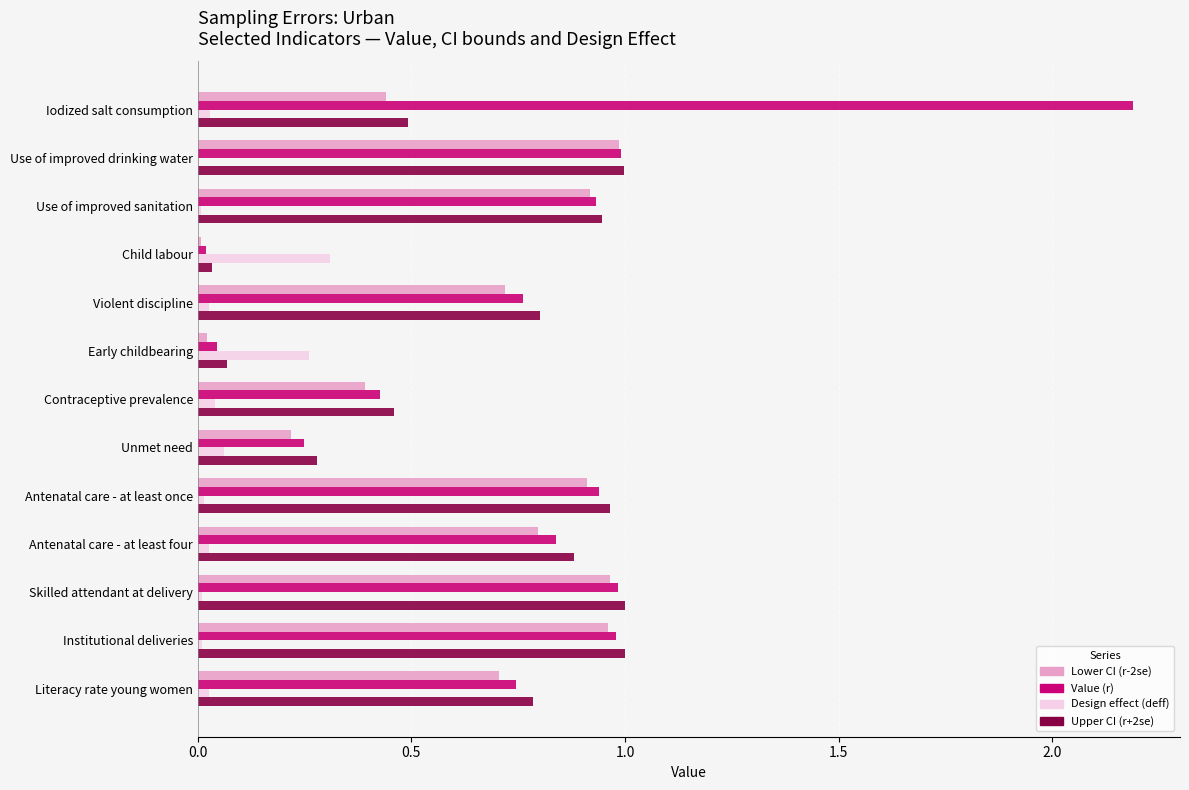

What is the sum of all Lower CI (r-2se) values?

8.0